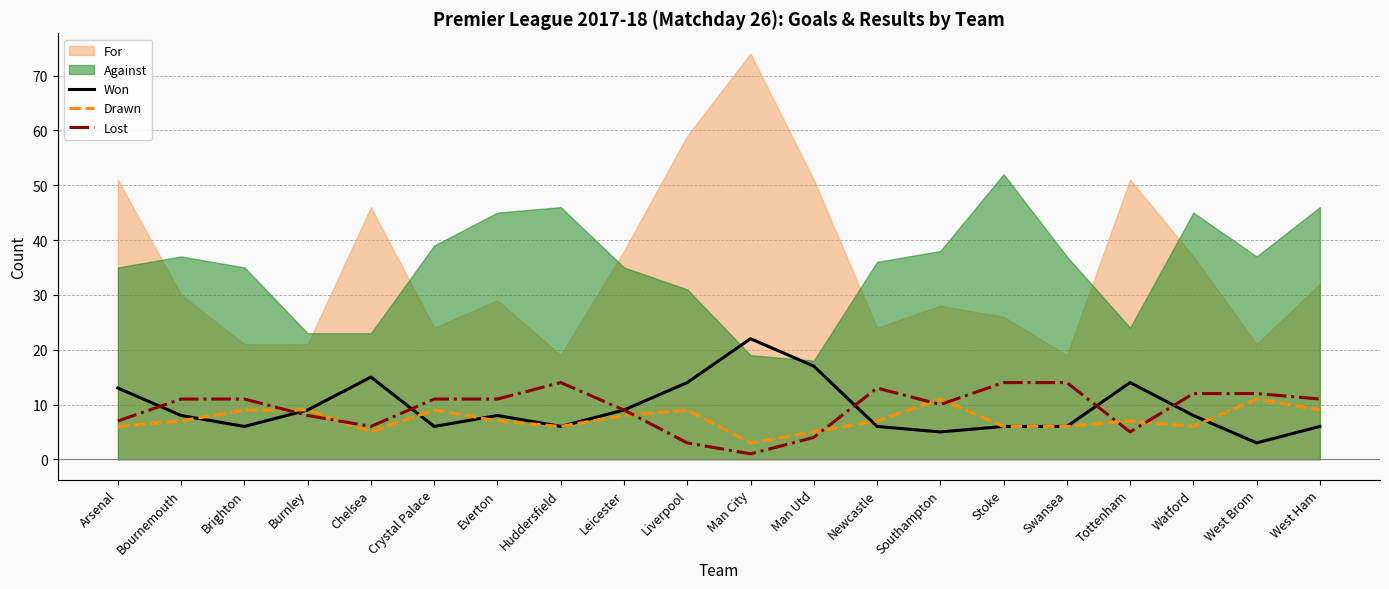

What is the label of the 14th point from the right?

Everton